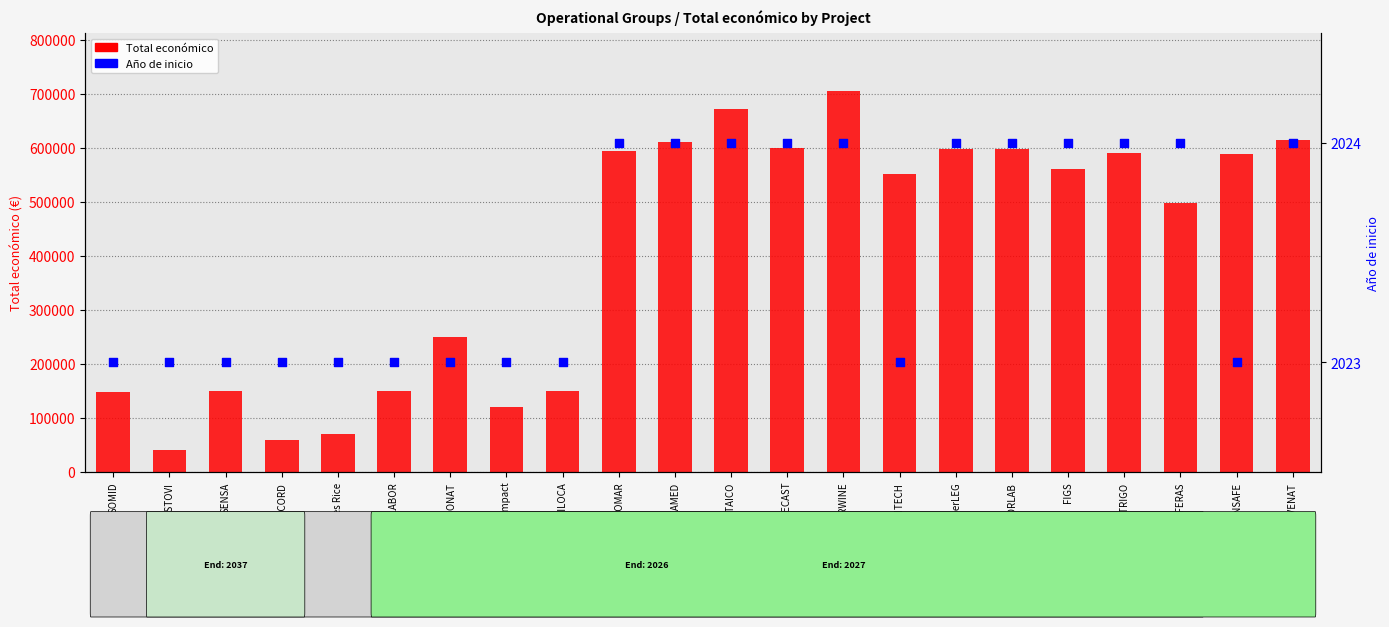

At which category is the sum across all series the highest?

SOLARWINE